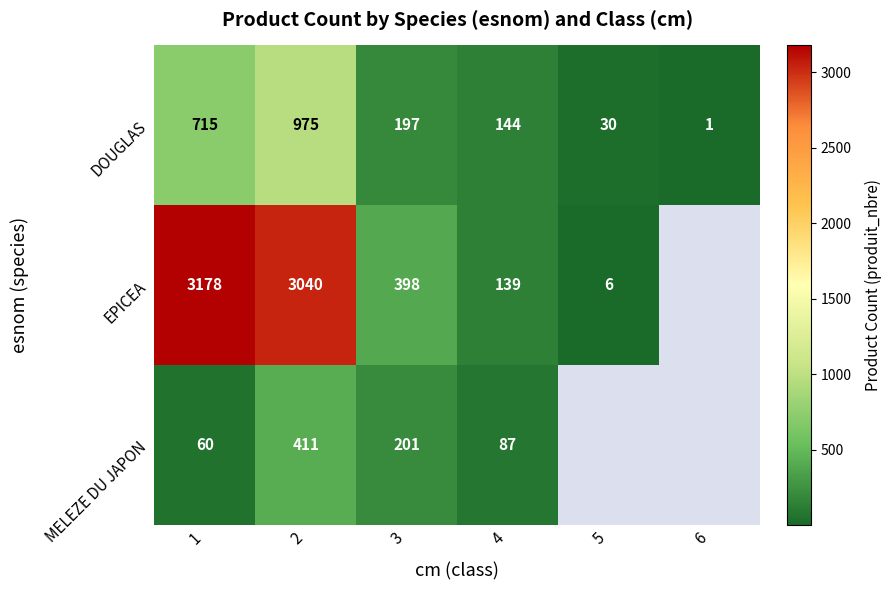

True or false: DOUGLAS has a value of 975 at 2.

True